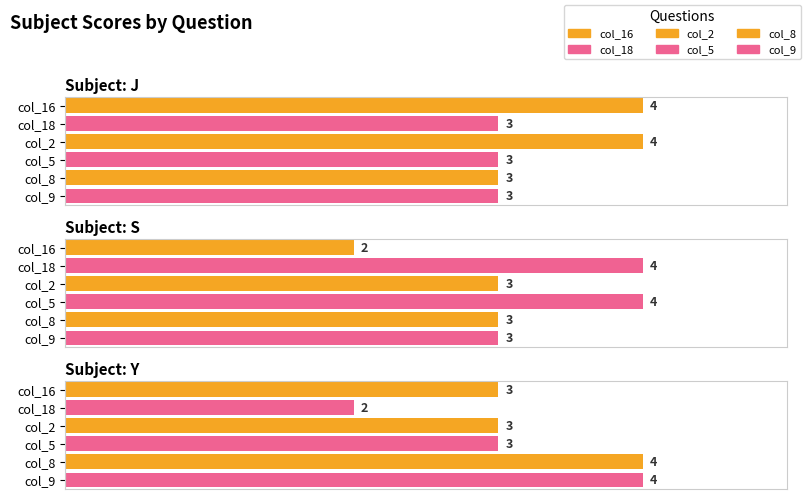

Reading left to right, what are all the values shown in this chart?

col_16: J=4	S=2	Y=3
col_18: J=3	S=4	Y=2
col_2: J=4	S=3	Y=3
col_5: J=3	S=4	Y=3
col_8: J=3	S=3	Y=4
col_9: J=3	S=3	Y=4